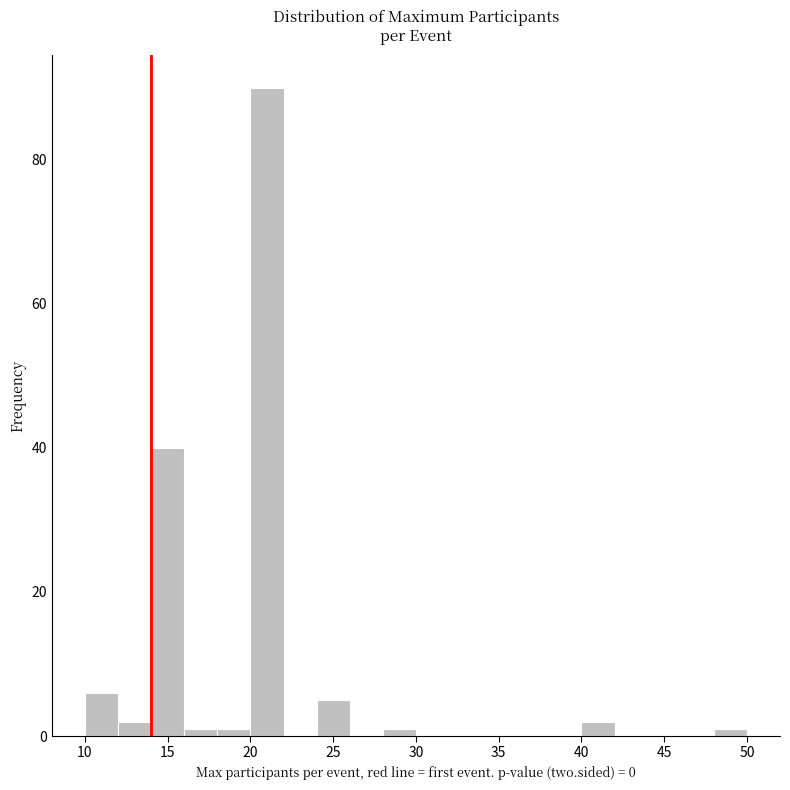

Reading left to right, list every bar in this chart as the range it spans on the x-axis followed by its height. The values are not printed on the chart, so give them approximately, as read against the axis.

10 to 12: 6
12 to 14: 2
14 to 16: 40
16 to 18: under 2
18 to 20: under 2
20 to 22: 90
22 to 24: 0
24 to 26: 6
26 to 28: 0
28 to 30: under 2
30 to 32: 0
32 to 34: 0
34 to 36: 0
36 to 38: 0
38 to 40: 0
40 to 42: 2
42 to 44: 0
44 to 46: 0
46 to 48: 0
48 to 50: under 2